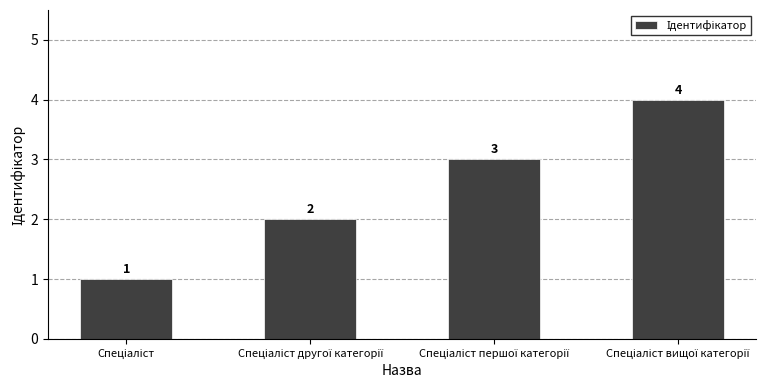

How many categories are shown in the chart?

4